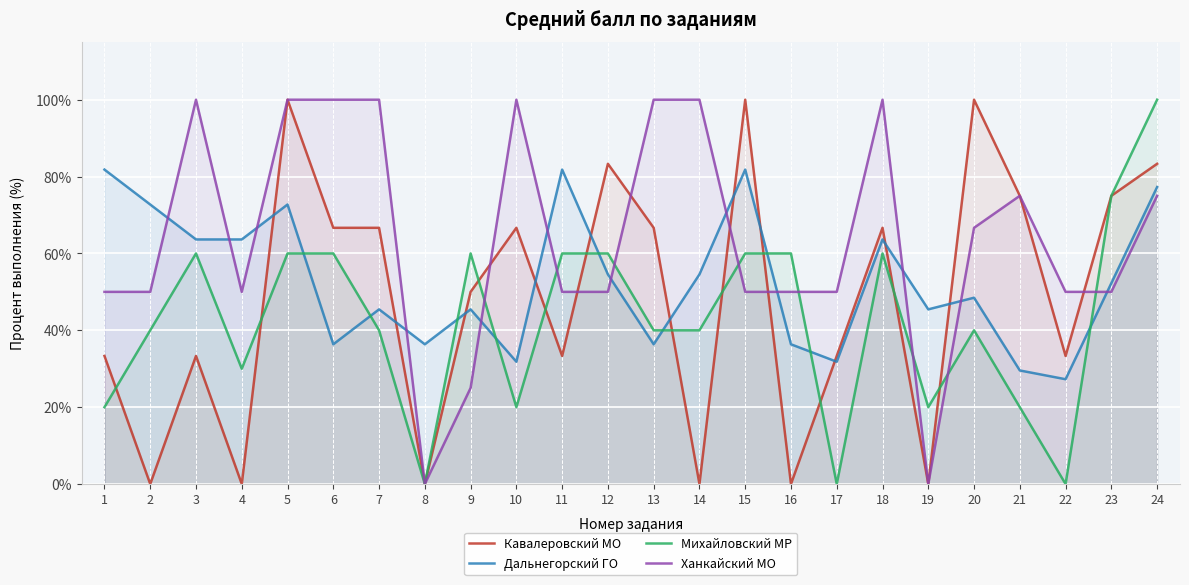

How many intersections are there between Дальнегорский ГО and Кавалеровский МО?

11